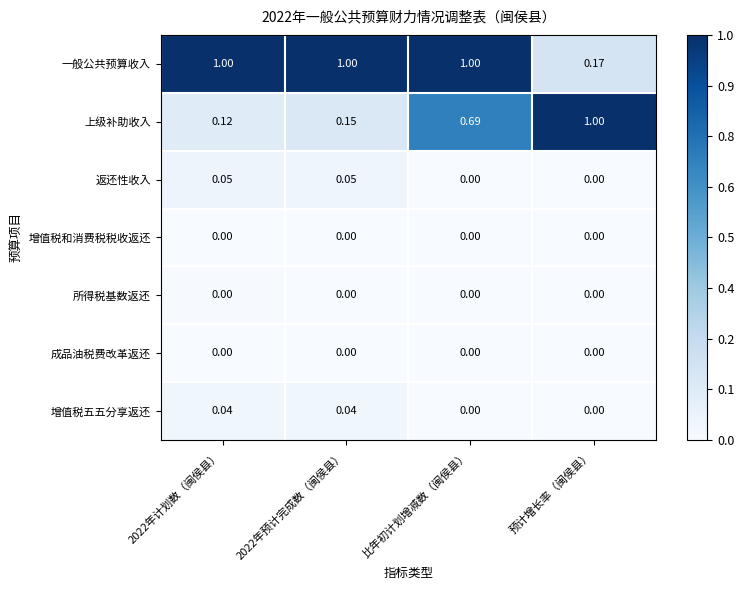

At which label does 一般公共预算收入 reach its minimum?

预计增长率（闽侯县）